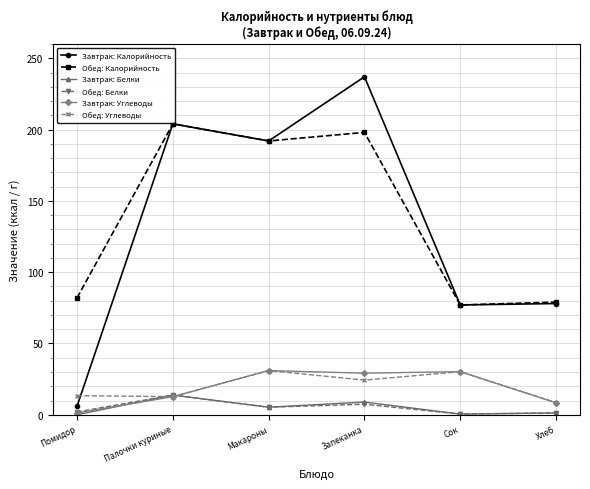

Which series has the largest total across all categories?

Обед: Калорийность